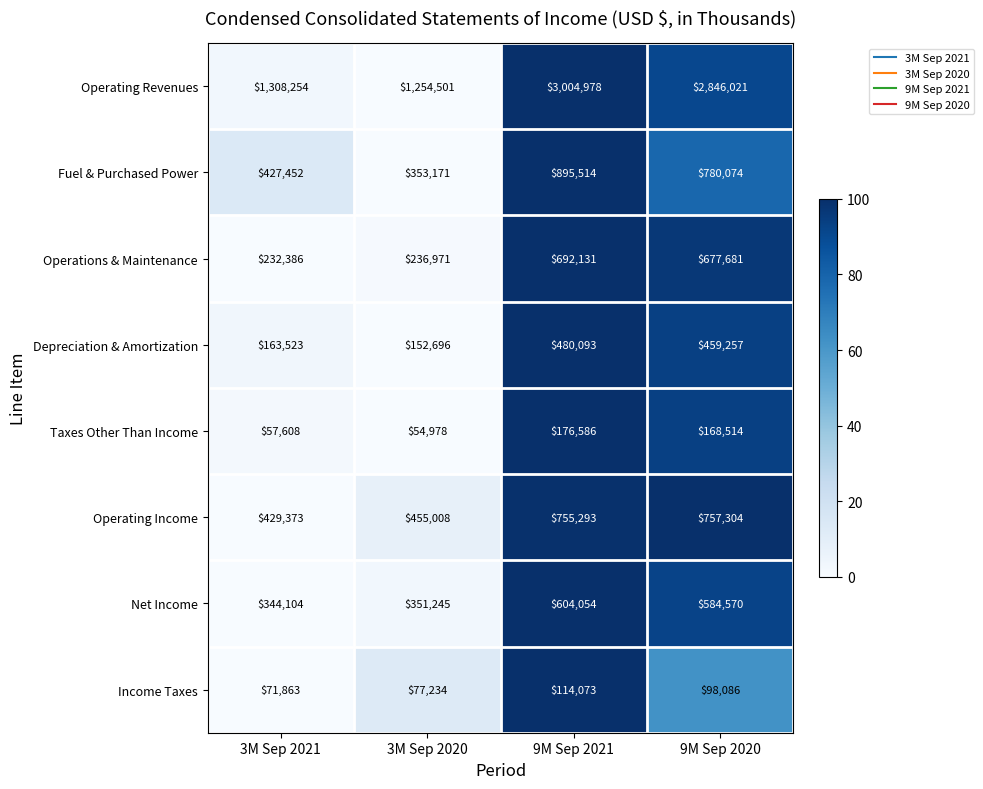

How many data points does each series have?

4